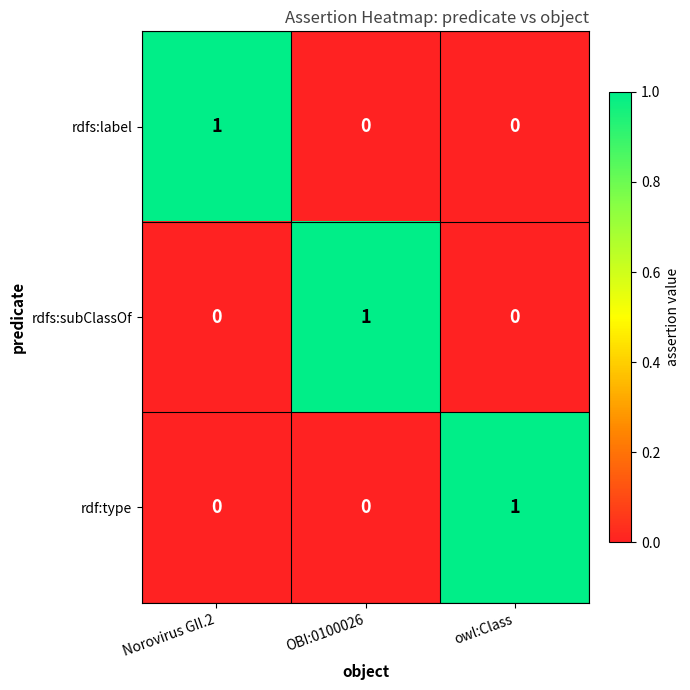

Count the rdfs:label values in the range 0 to 1.

3